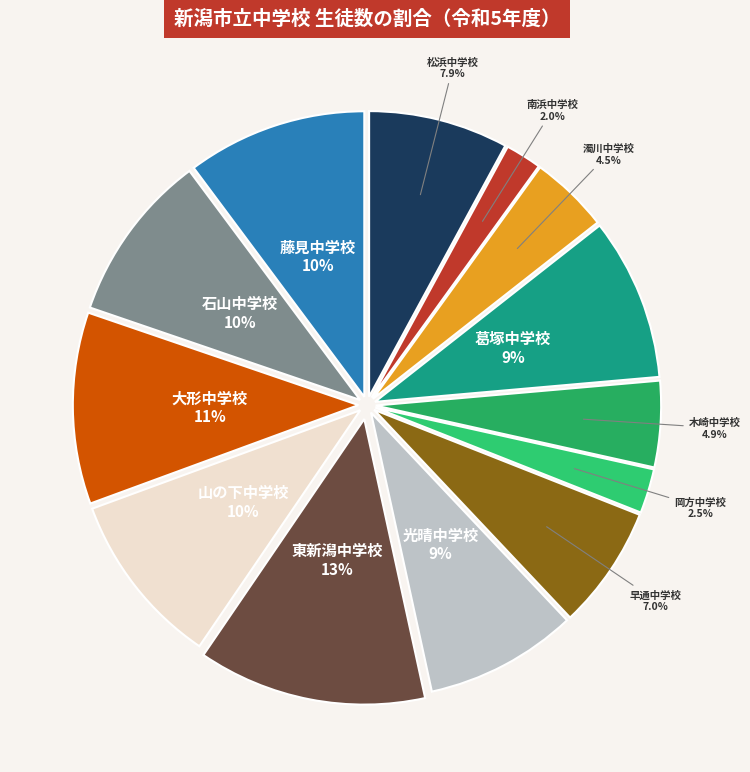

What is the largest slice in the pie chart?

東新潟中学校